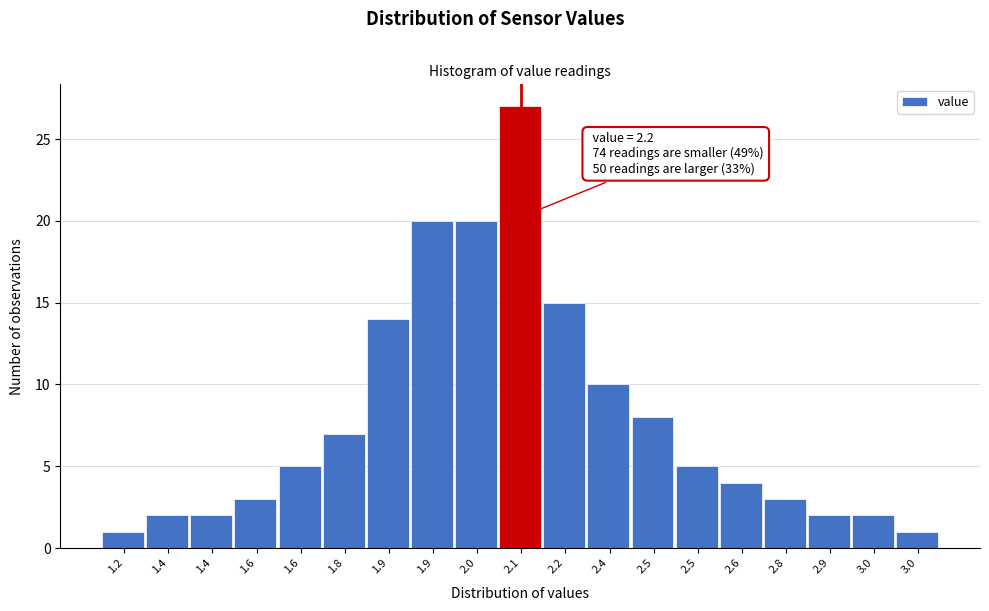

How many values are below 5?

9